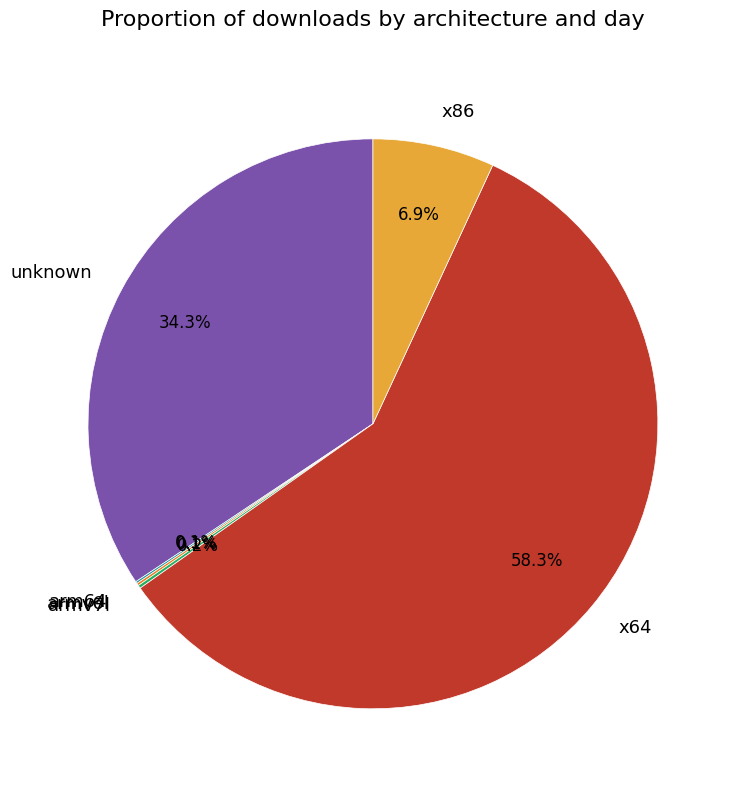

Approximately how many times larger is the value at unknown compared to x64?

0.6